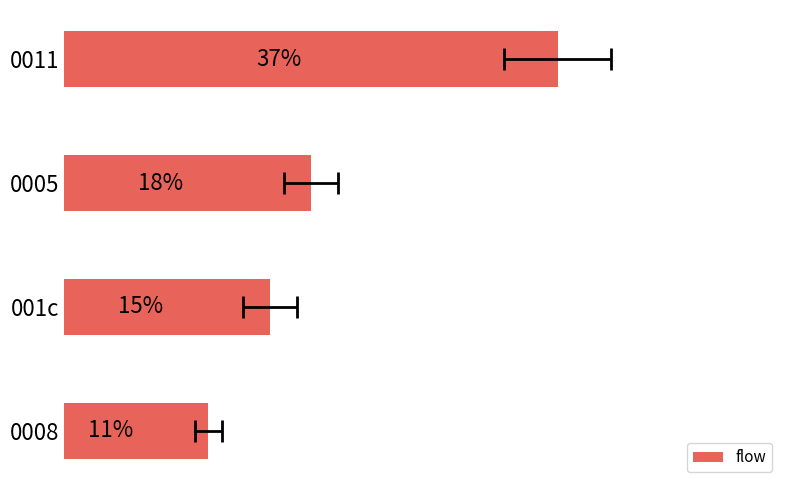

What is the difference between the maximum and minimum values?

26.2